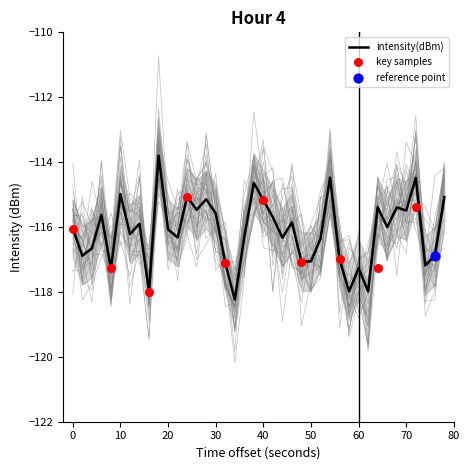

Is it true that intensity(dBm) equals -71.9 at 20?

False